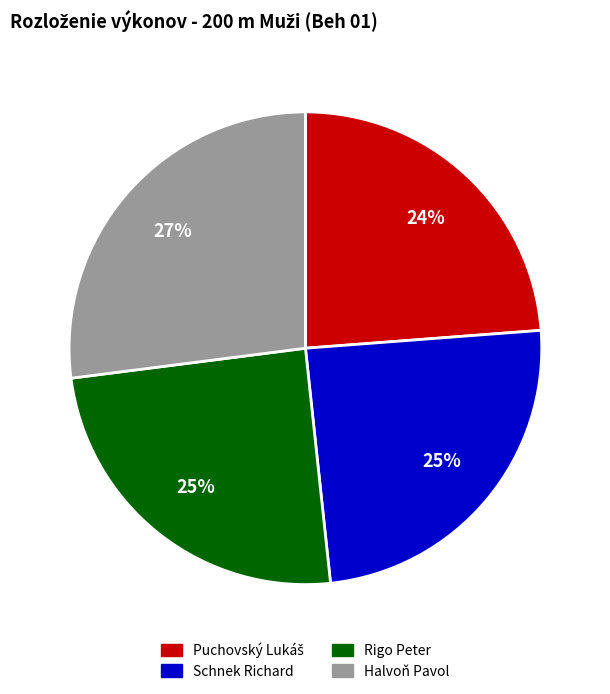

Which category has the biggest portion of the pie?

Halvoň Pavol